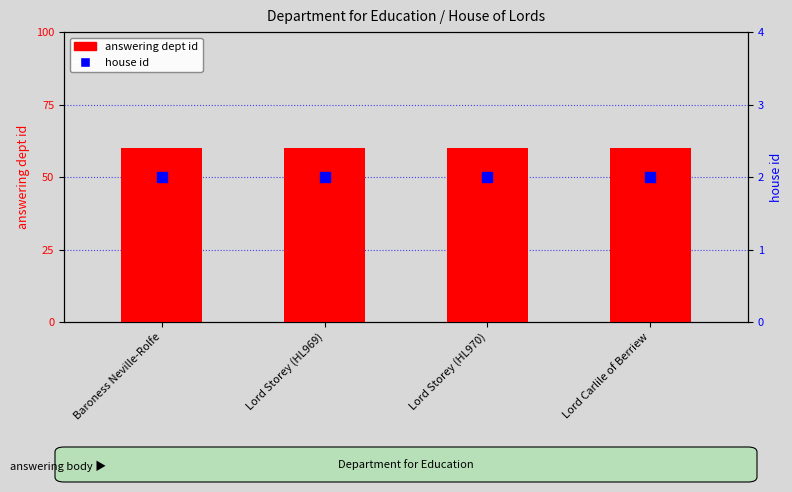

Which series has the largest total across all categories?

answering dept id